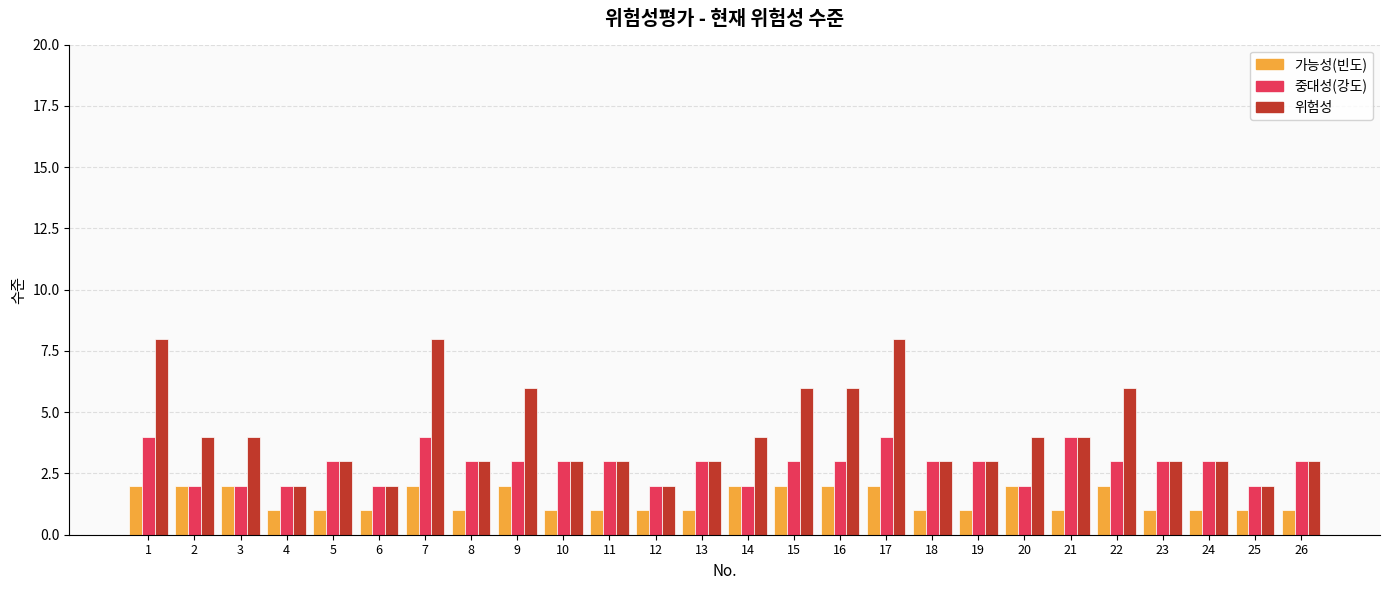

At how many categories does at least one series exceed 5?

7